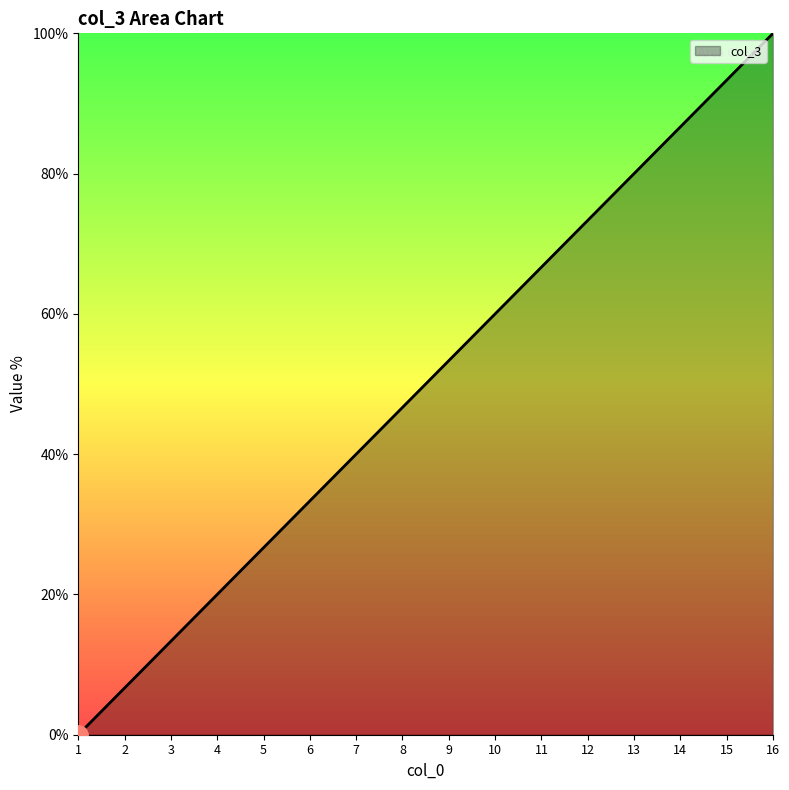

What is the sum of all values?

800.0